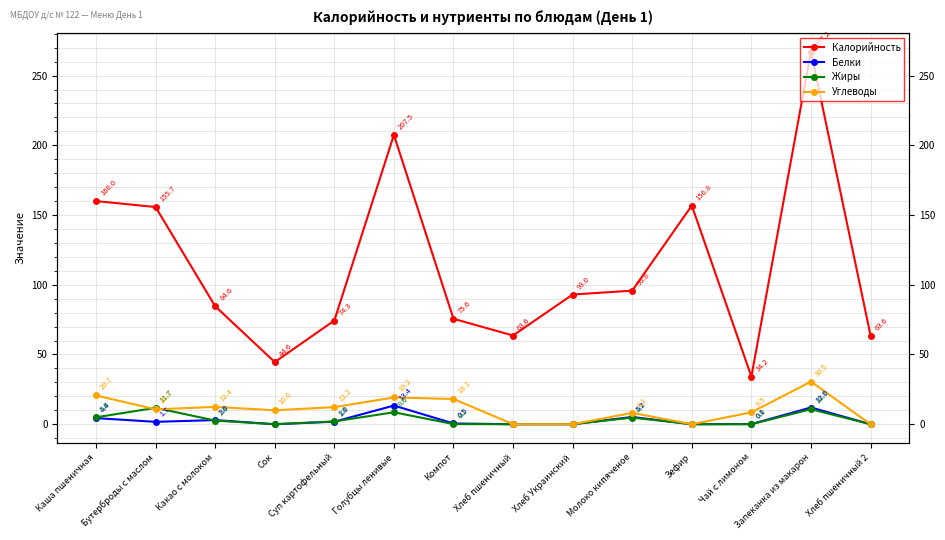

True or false: Белки and Углеводы cross at least once.

False